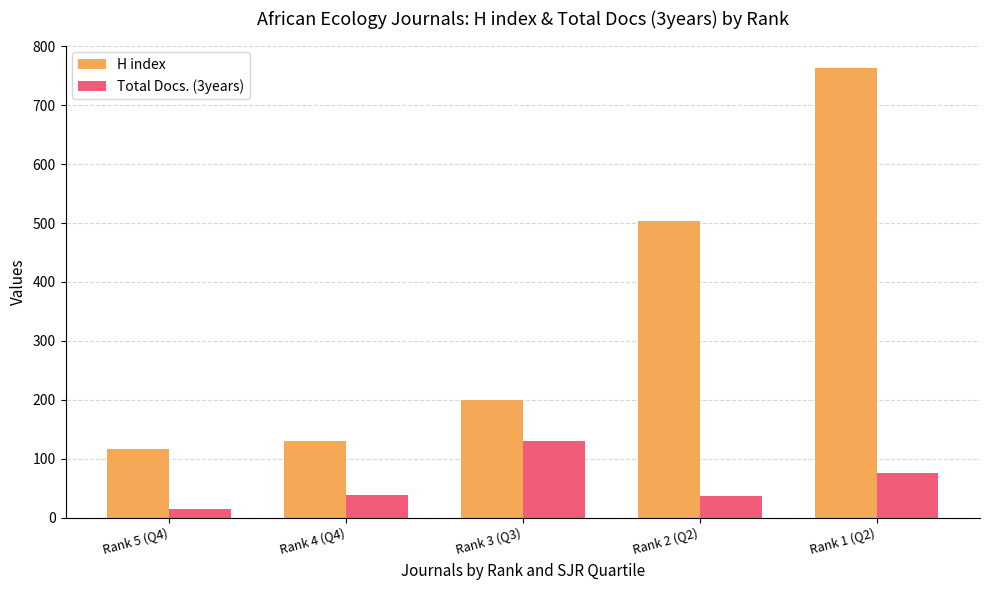

True or false: H index has a value of 200 at Rank 3 (Q3).

True